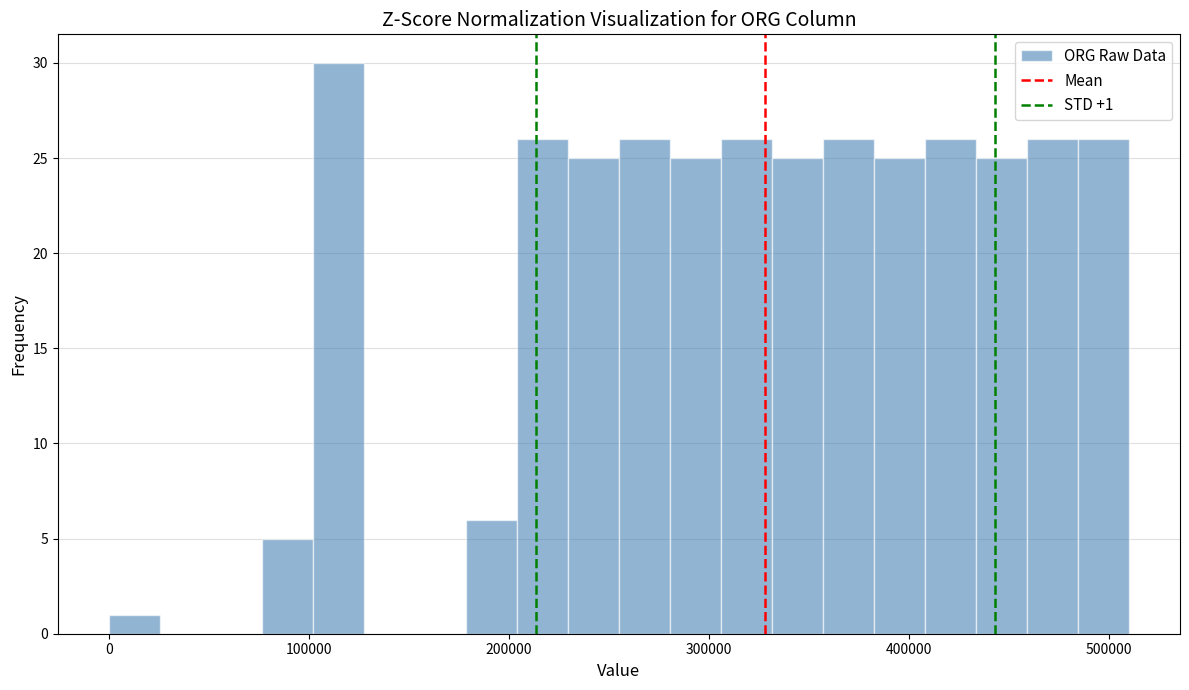

Around what value on the x-axis is the tallest bar? Give the approximate position of its centre, as read against the axis.

110000